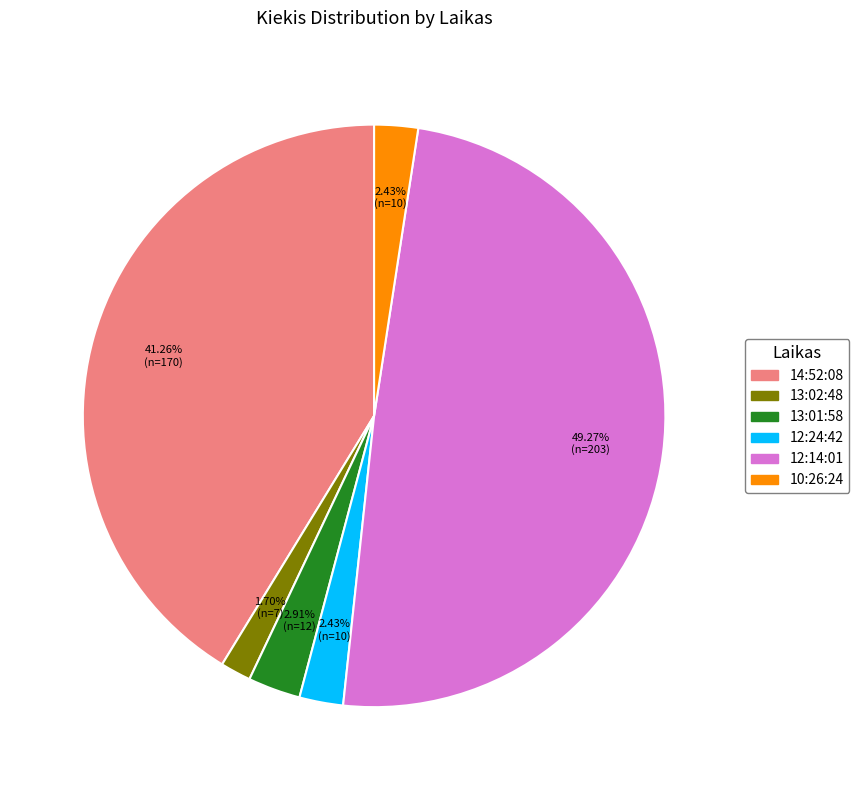

To the nearest percent, what percentage of the pie is 13:01:58?

3%